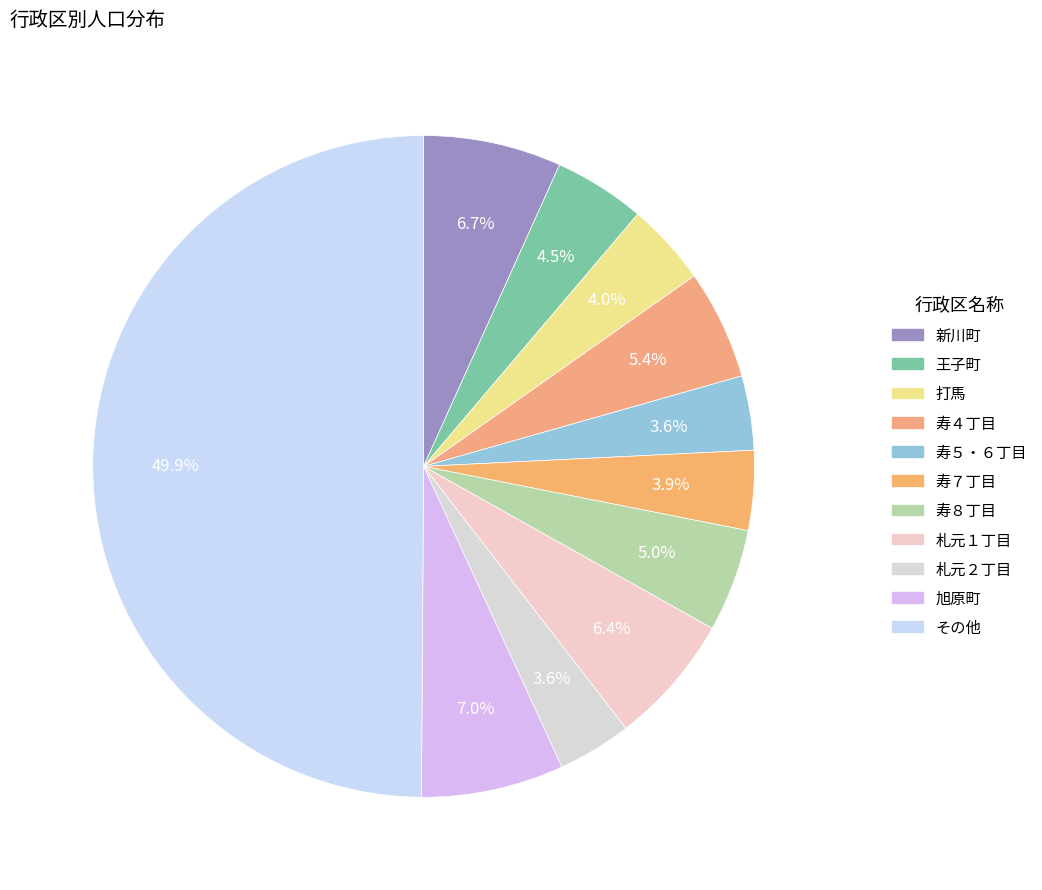

How many slices are in this pie chart?

11